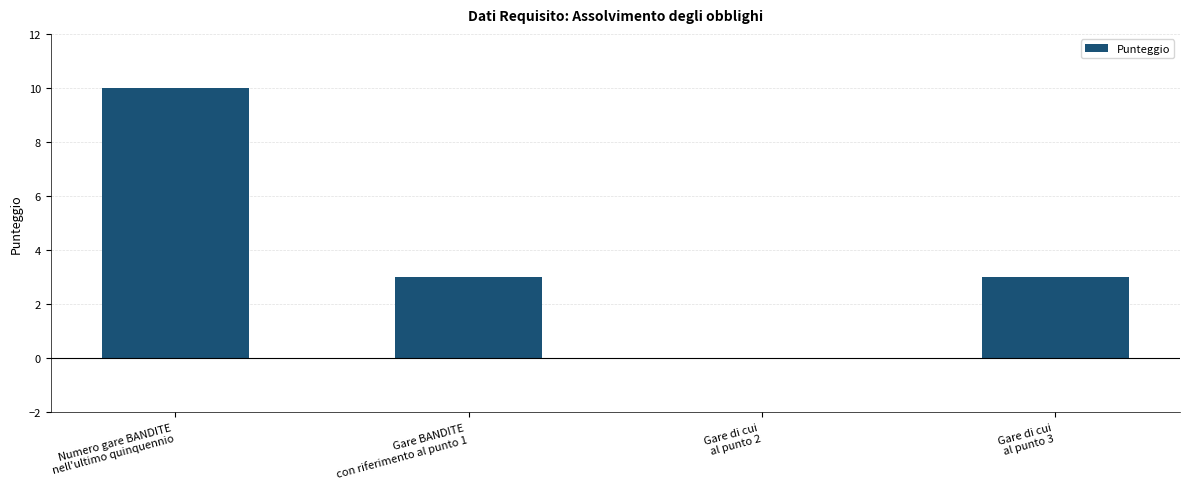

What is the change in value from Gare di cui
al punto 2 to Gare di cui
al punto 3?

+3